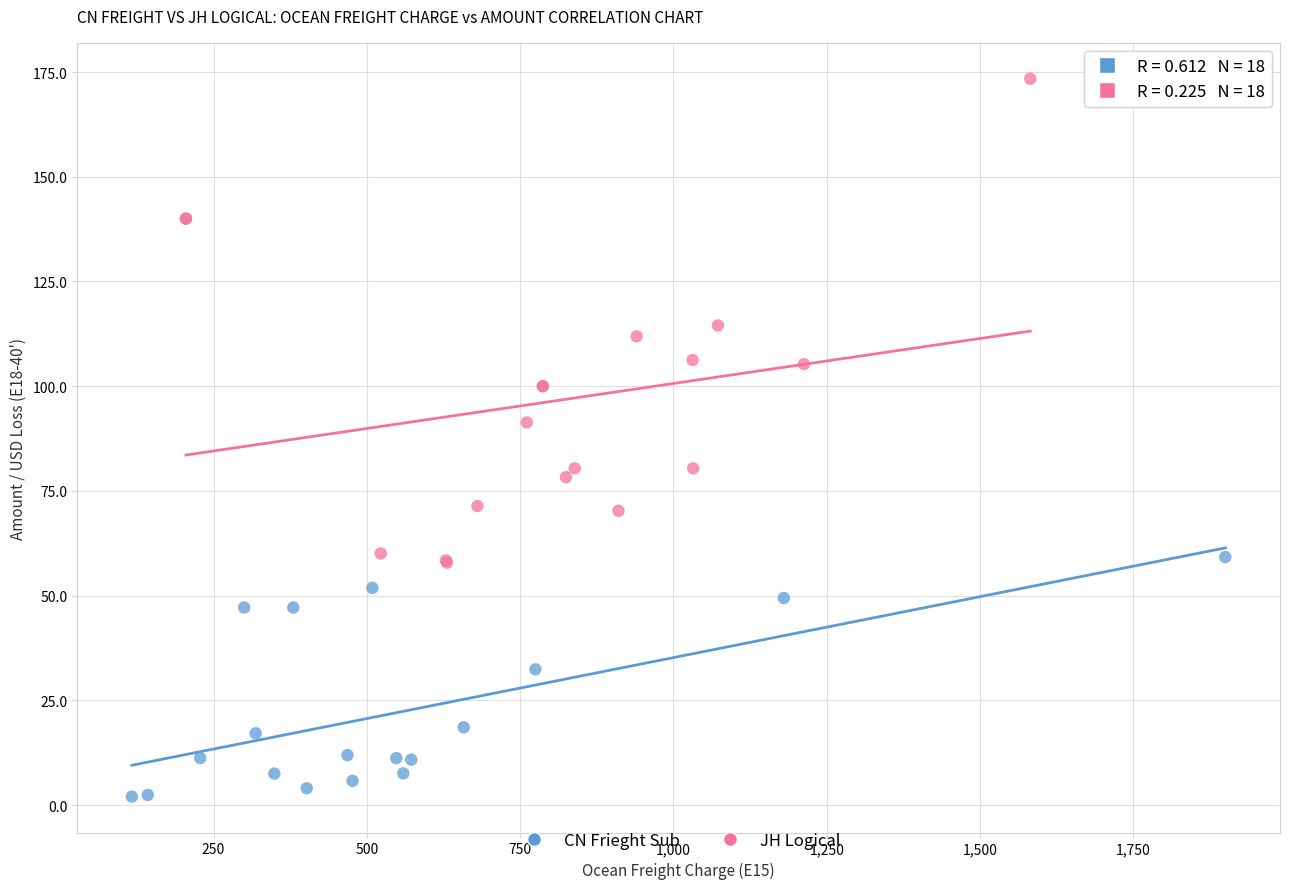

What are all the series names shown in the legend?

CN Frieght Sub, JH Logical